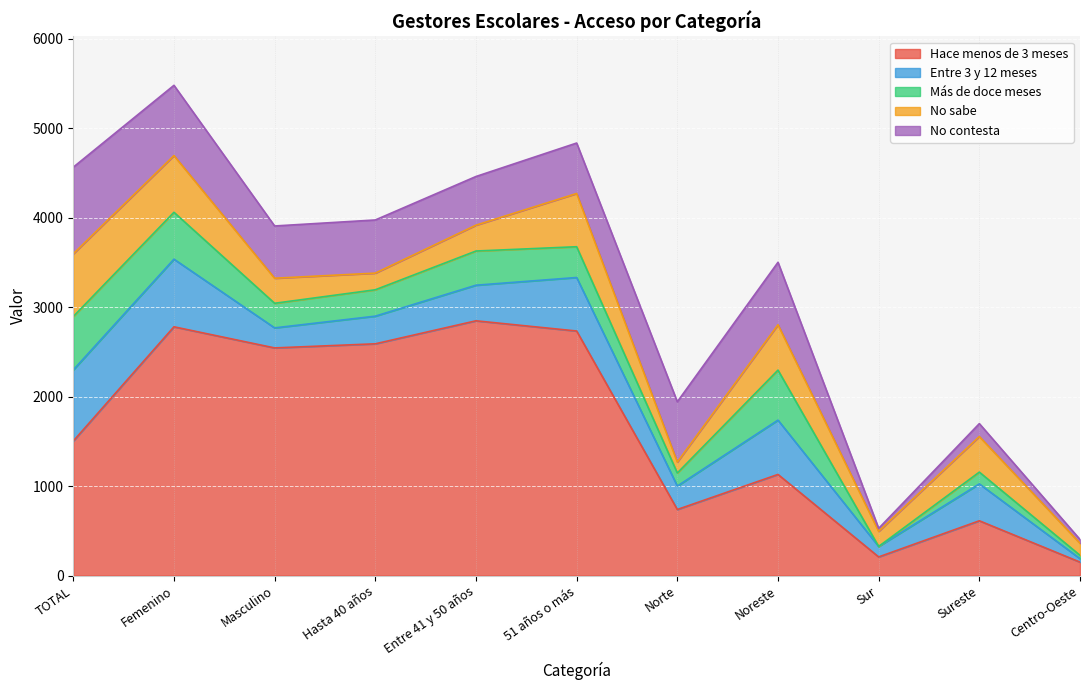

What is the difference between the maximum and minimum values in the No sabe series?

579